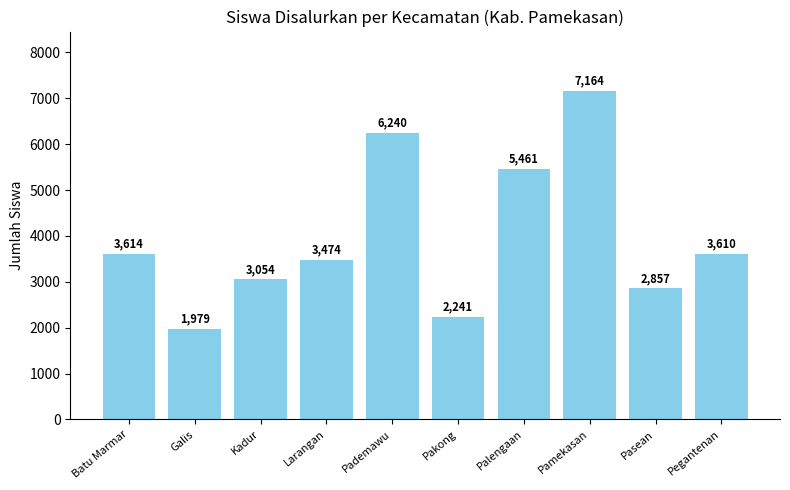

How many distinct data groups are displayed?

1